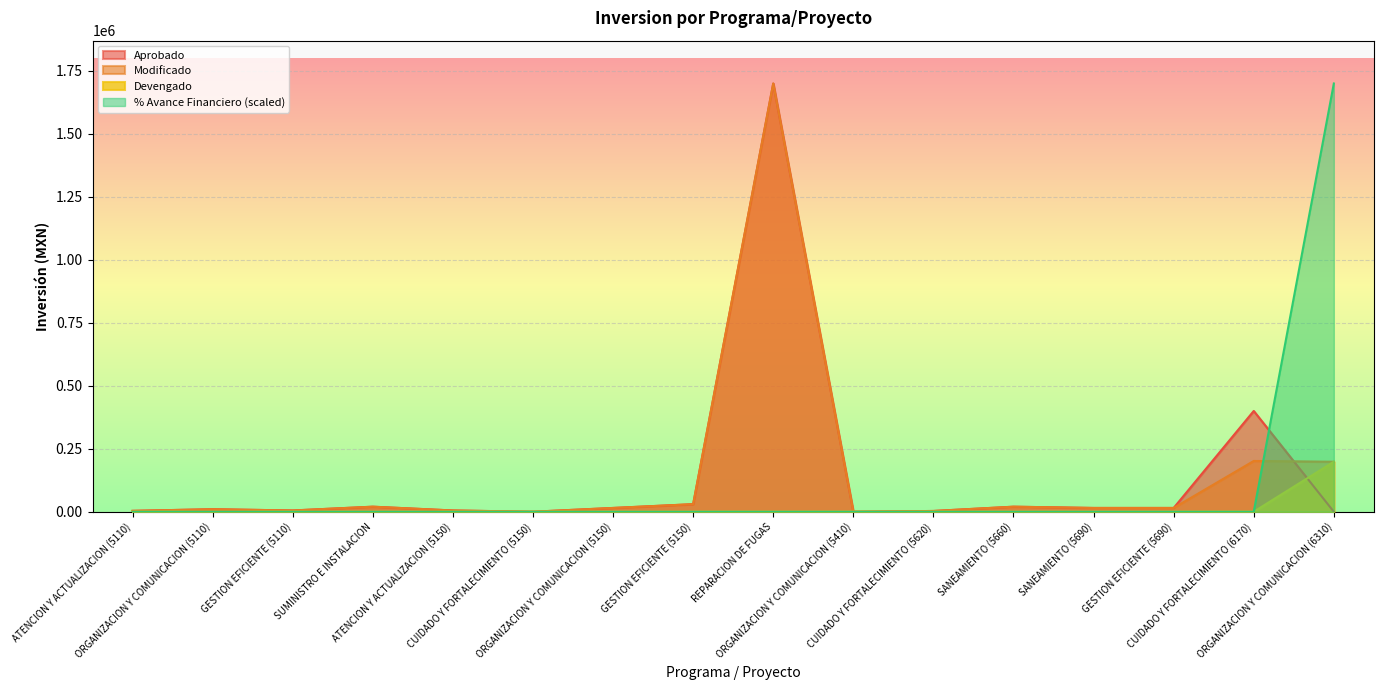

At which category is the sum across all series the highest?

REPARACION DE FUGAS